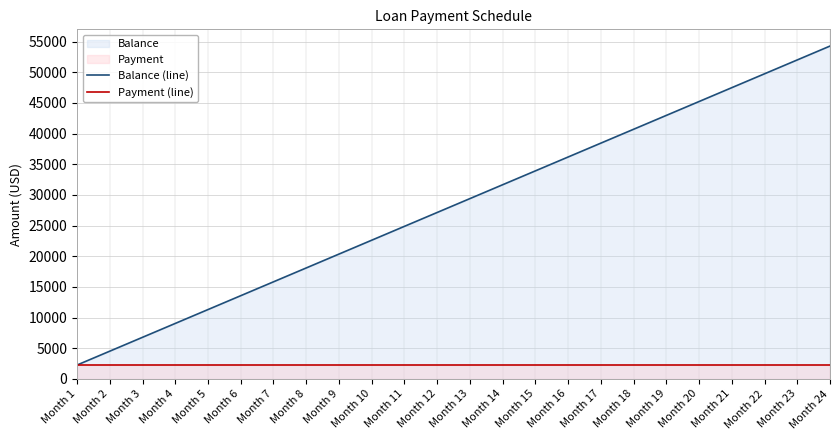

What is the sum of the Payment (line) values at Month 15 and Month 3?

4522.7